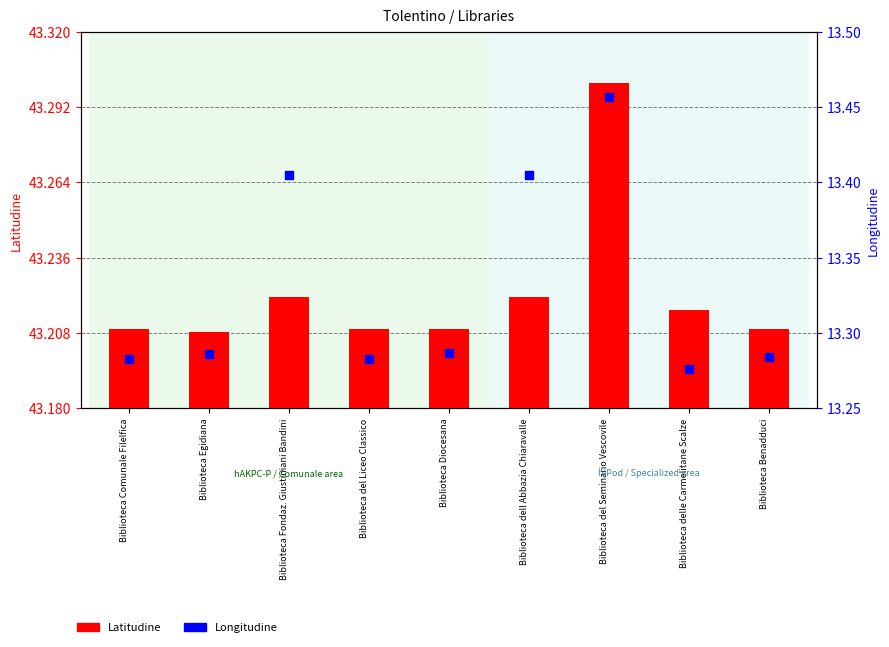

Which series contains the lowest Y value?

Longitudine